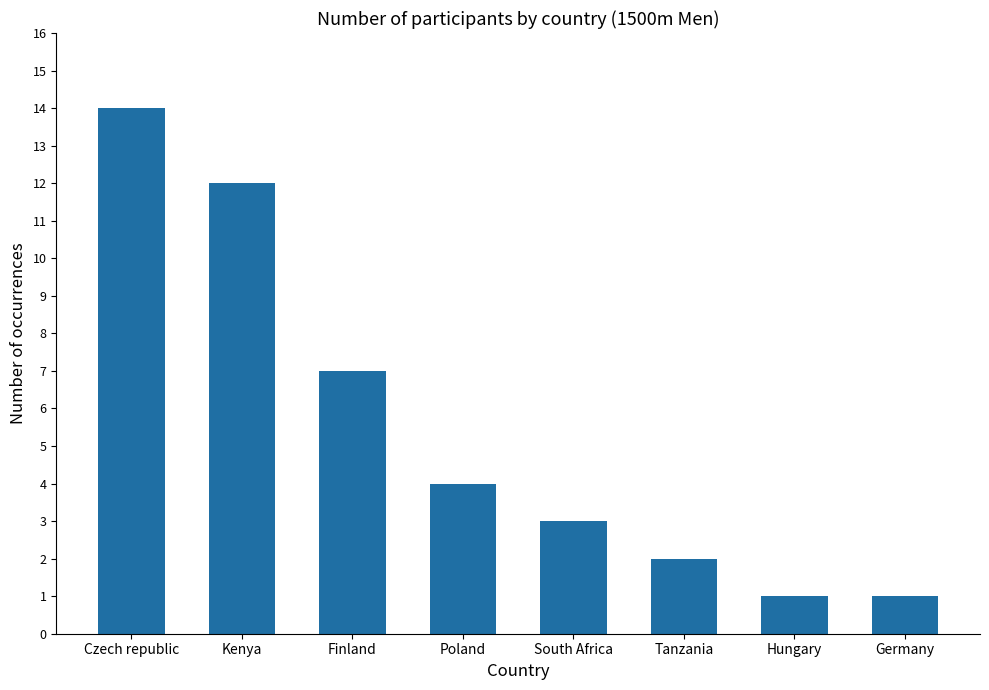

Between Finland and Kenya, which is larger?

Kenya